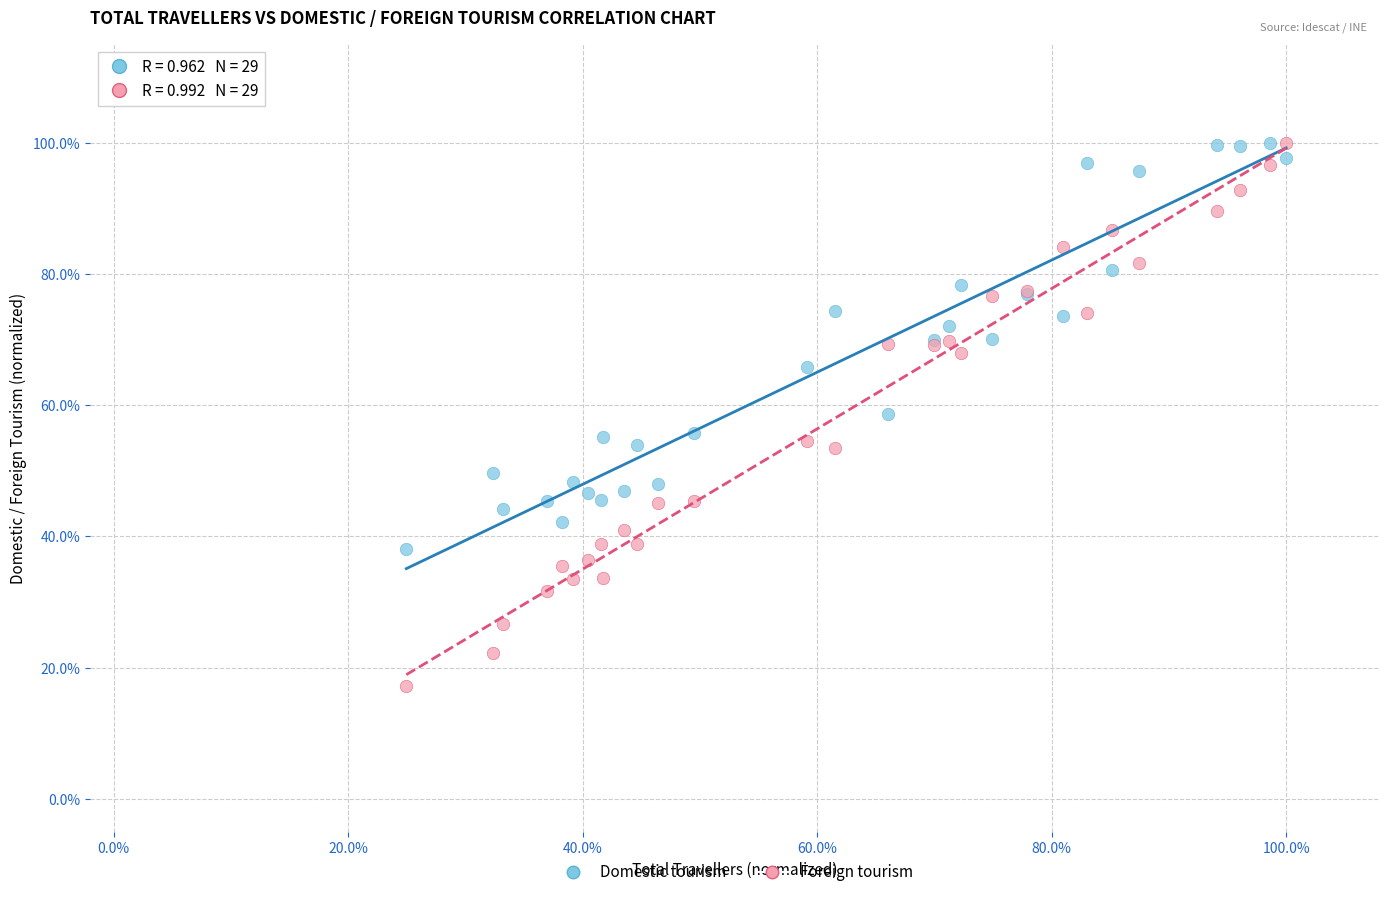

What are all the series names shown in the legend?

Domestic tourism, Foreign tourism